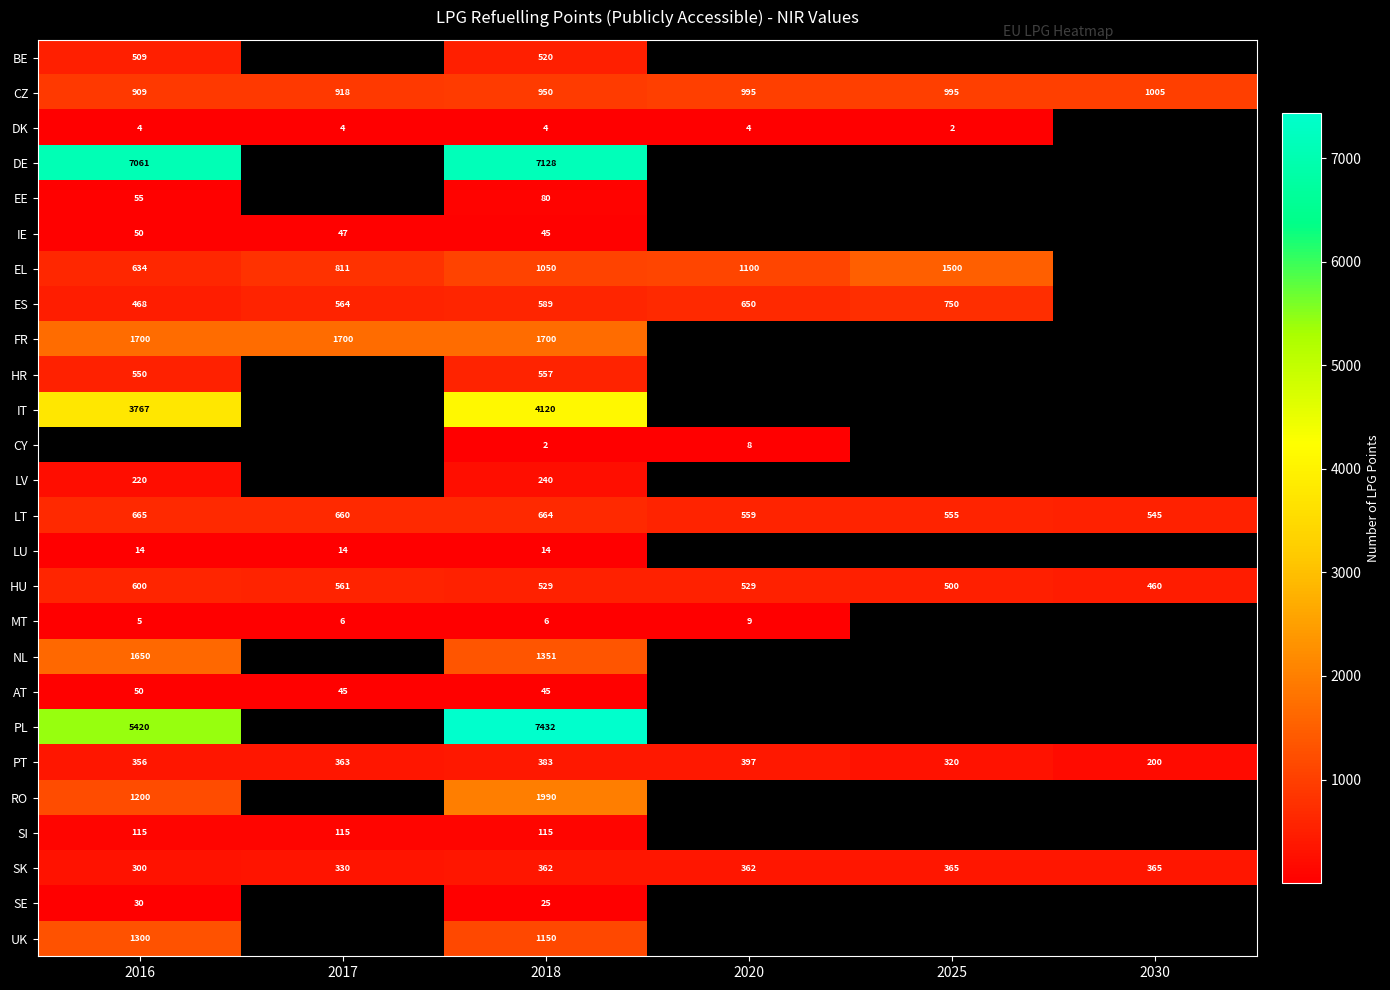

What is the spread (max minus min) of values at 2018?

7430